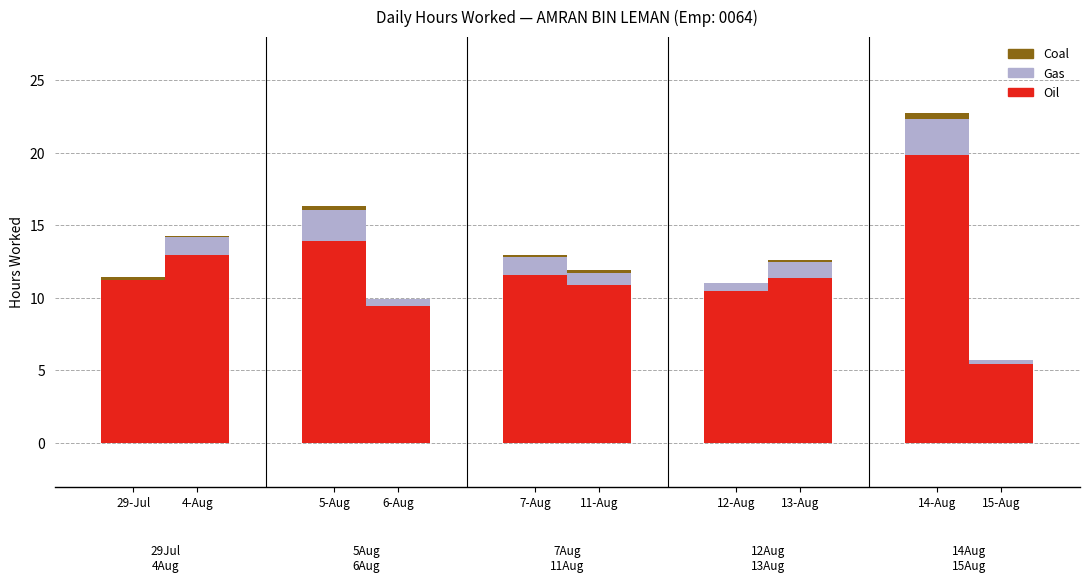

What are all the series names shown in the legend?

Oil, Gas, Coal